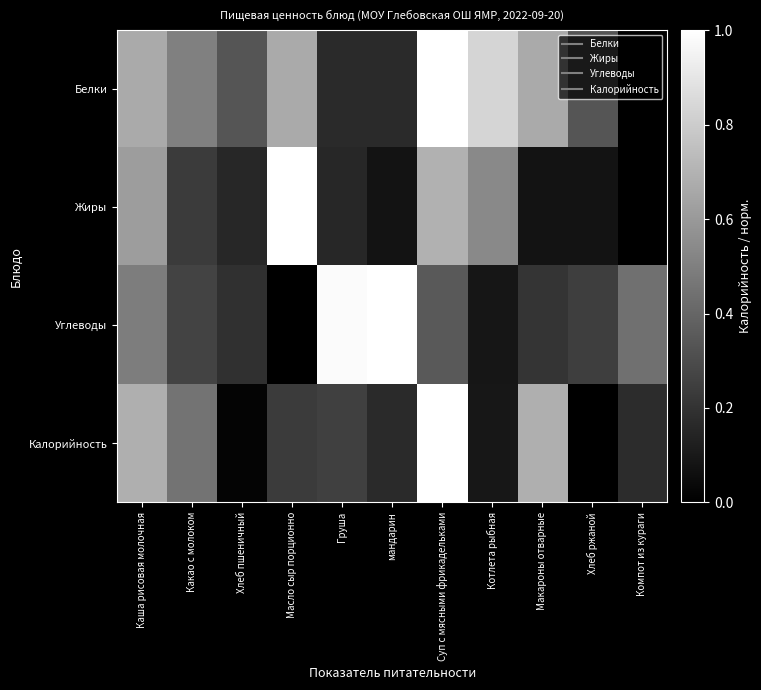

Reading right to left, list all the values displayed in this chart.

Белки: Компот из кураги=0.0	Хлеб ржаной=0.3	Макароны отварные=0.7	Котлета рыбная=0.8	Суп с мясными фрикадельками=1.0	мандарин=0.2	Груша=0.2	Масло сыр порционно=0.7	Хлеб пшеничный=0.3	Какао с молоком=0.5	Каша рисовая молочная=0.7
Жиры: Компот из кураги=0.0	Хлеб ржаной=0.1	Макароны отварные=0.1	Котлета рыбная=0.5	Суп с мясными фрикадельками=0.7	мандарин=0.1	Груша=0.2	Масло сыр порционно=1.0	Хлеб пшеничный=0.2	Какао с молоком=0.2	Каша рисовая молочная=0.6
Углеводы: Компот из кураги=0.4	Хлеб ржаной=0.2	Макароны отварные=0.2	Котлета рыбная=0.1	Суп с мясными фрикадельками=0.4	мандарин=1.0	Груша=1.0	Масло сыр порционно=0.0	Хлеб пшеничный=0.2	Какао с молоком=0.3	Каша рисовая молочная=0.5
Калорийность: Компот из кураги=0.2	Хлеб ржаной=0.0	Макароны отварные=0.7	Котлета рыбная=0.1	Суп с мясными фрикадельками=1.0	мандарин=0.2	Груша=0.3	Масло сыр порционно=0.2	Хлеб пшеничный=0.0	Какао с молоком=0.5	Каша рисовая молочная=0.7